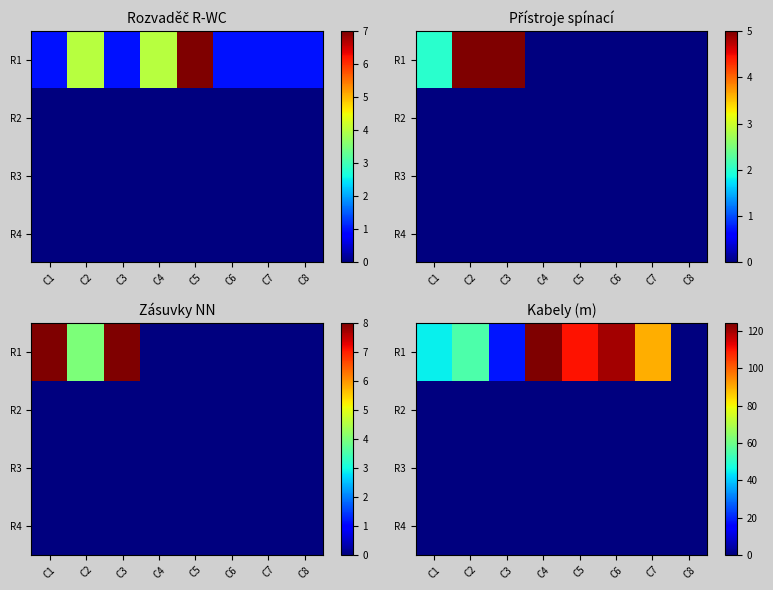

Count the number of categories in the chart.

8